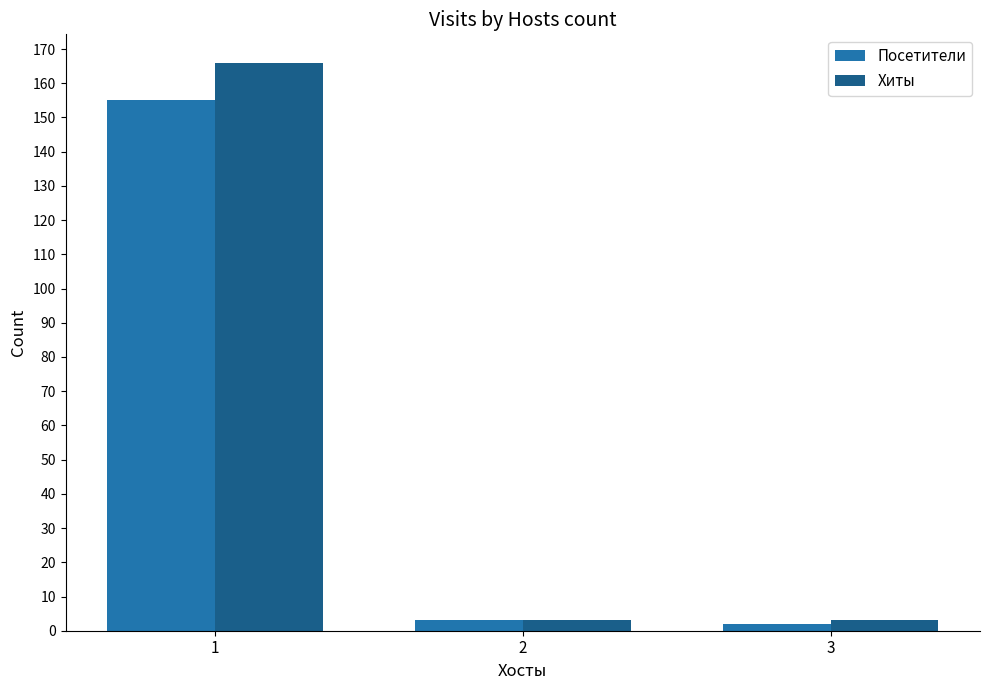

What is the value of the Хиты bar at the 1st from the left?

166